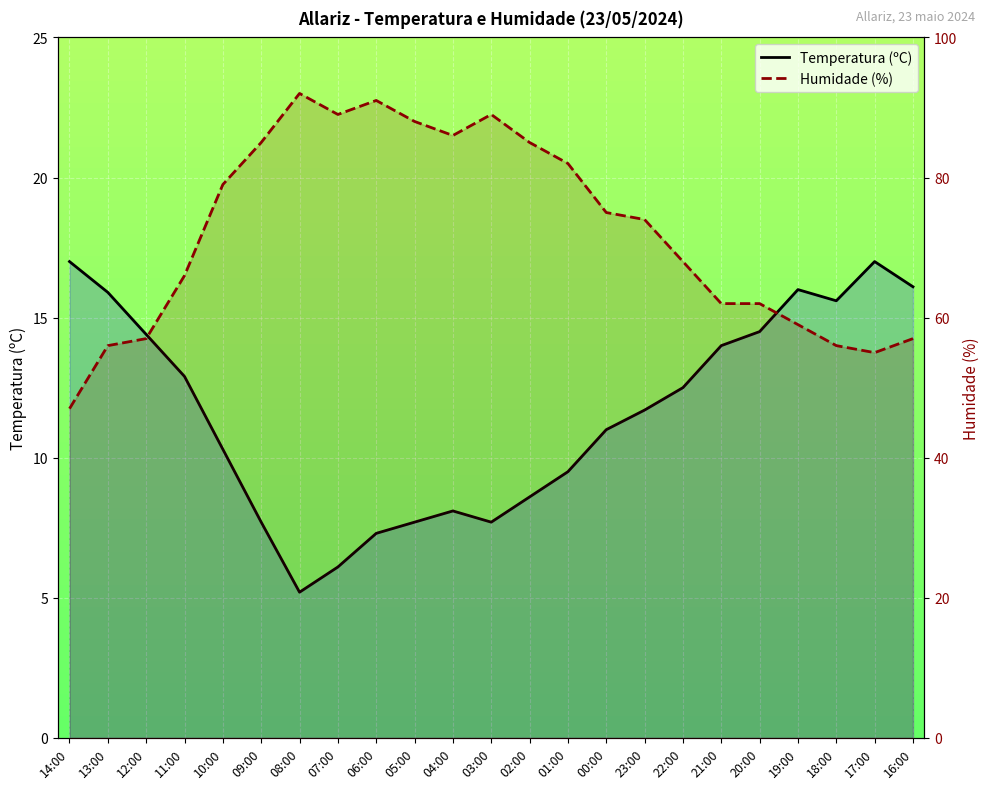

Which has a higher value, 00:00 or 18:00?

18:00